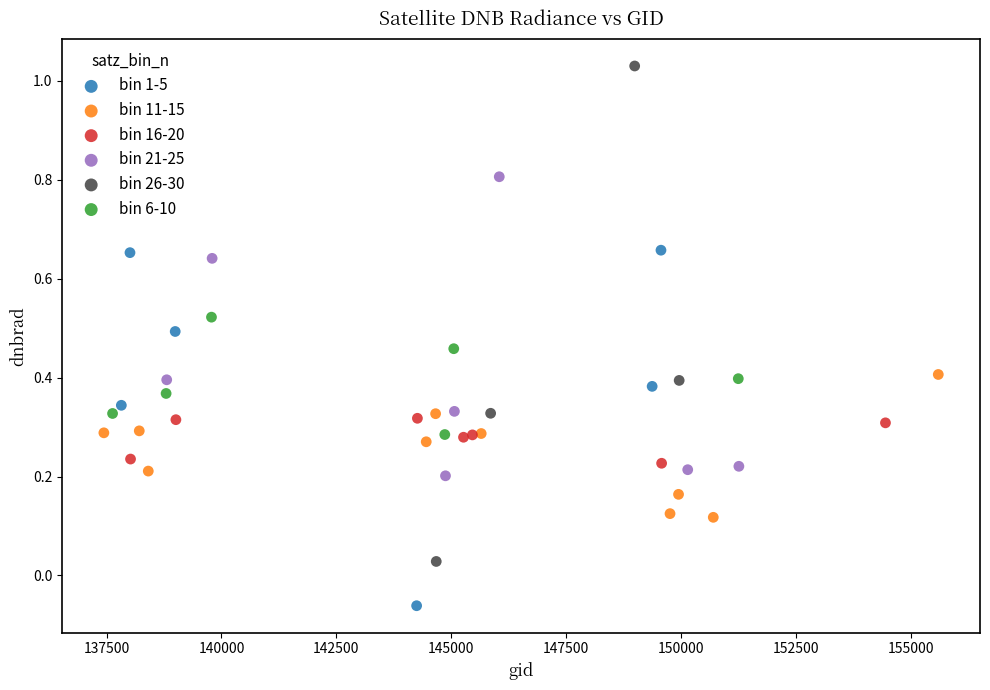

Which series reaches the maximum Y coordinate?

bin 26-30